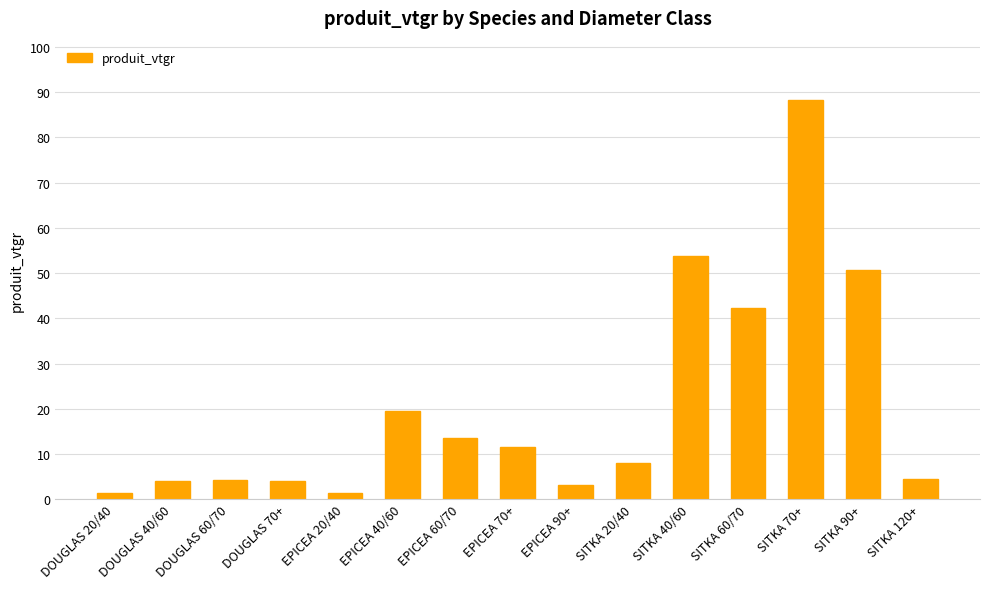

At which category does the chart reach its peak across all series?

SITKA 70+